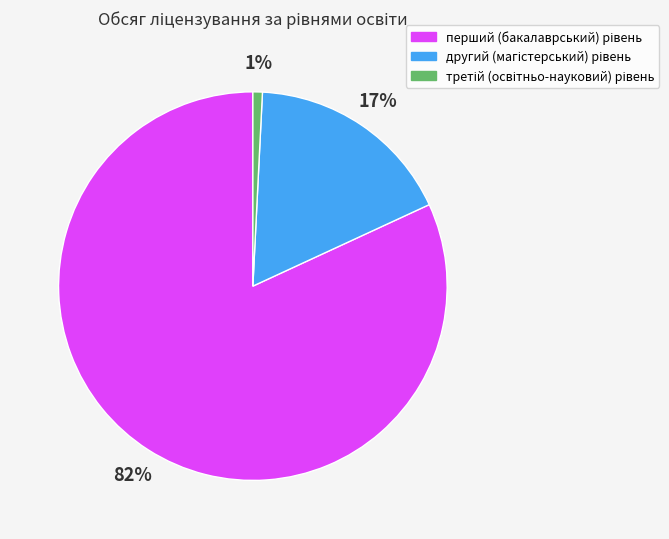

Is there any slice that represents more than half of the pie?

Yes